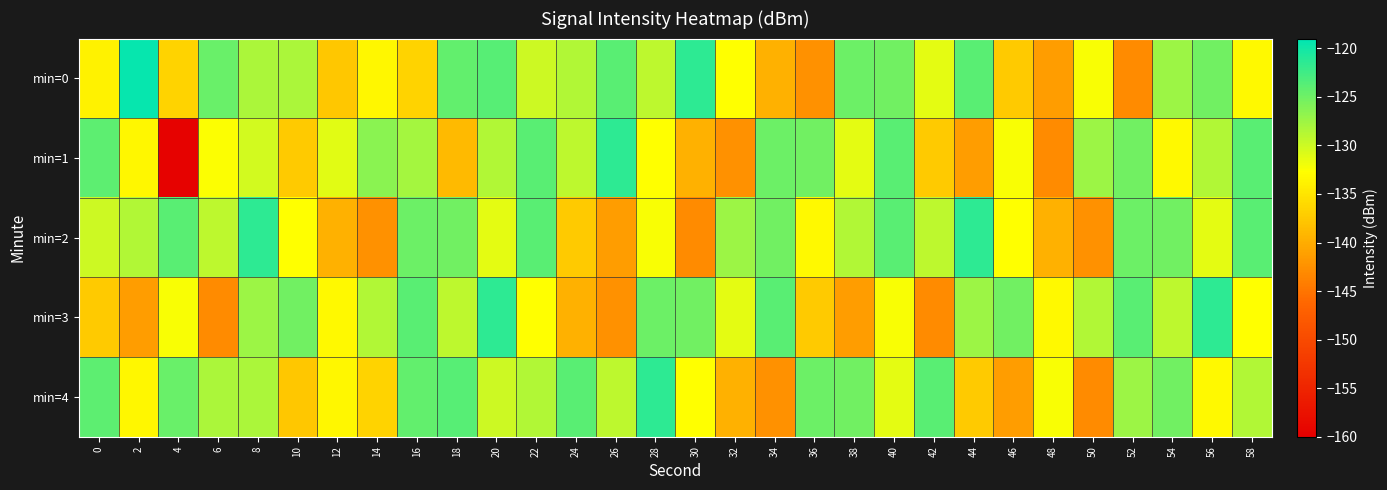

Count the number of data series in this chart.

5